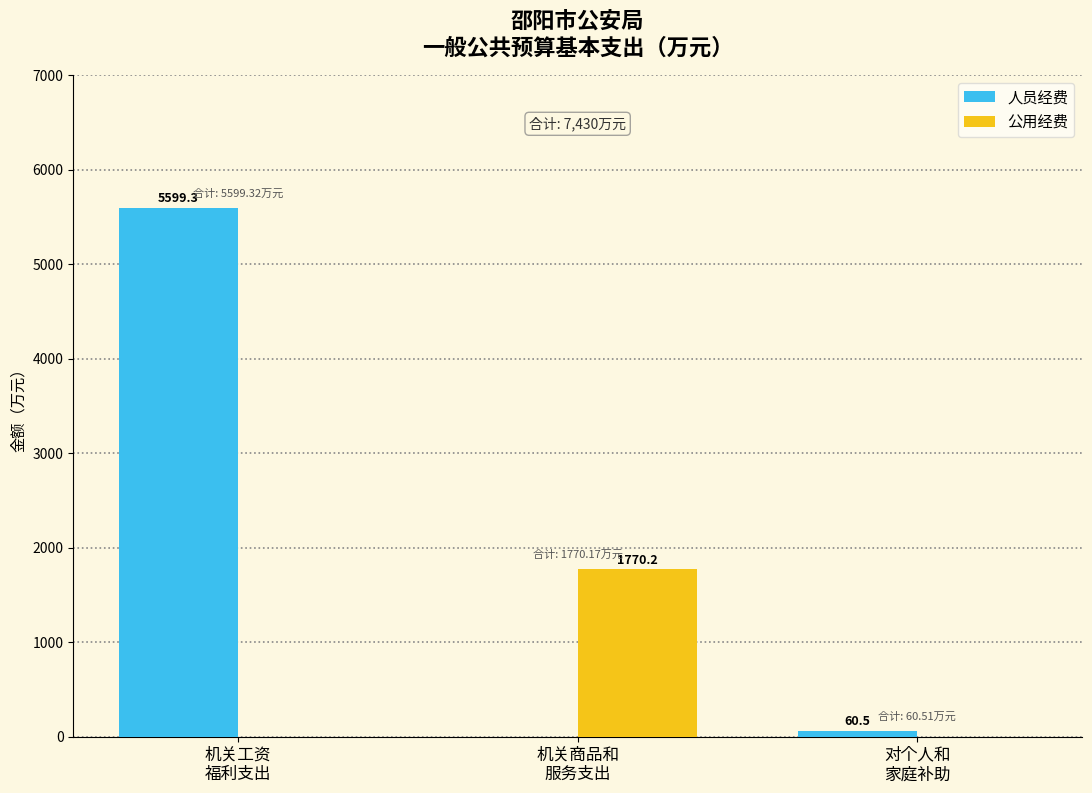

At which category is the sum across all series the highest?

机关工资
福利支出